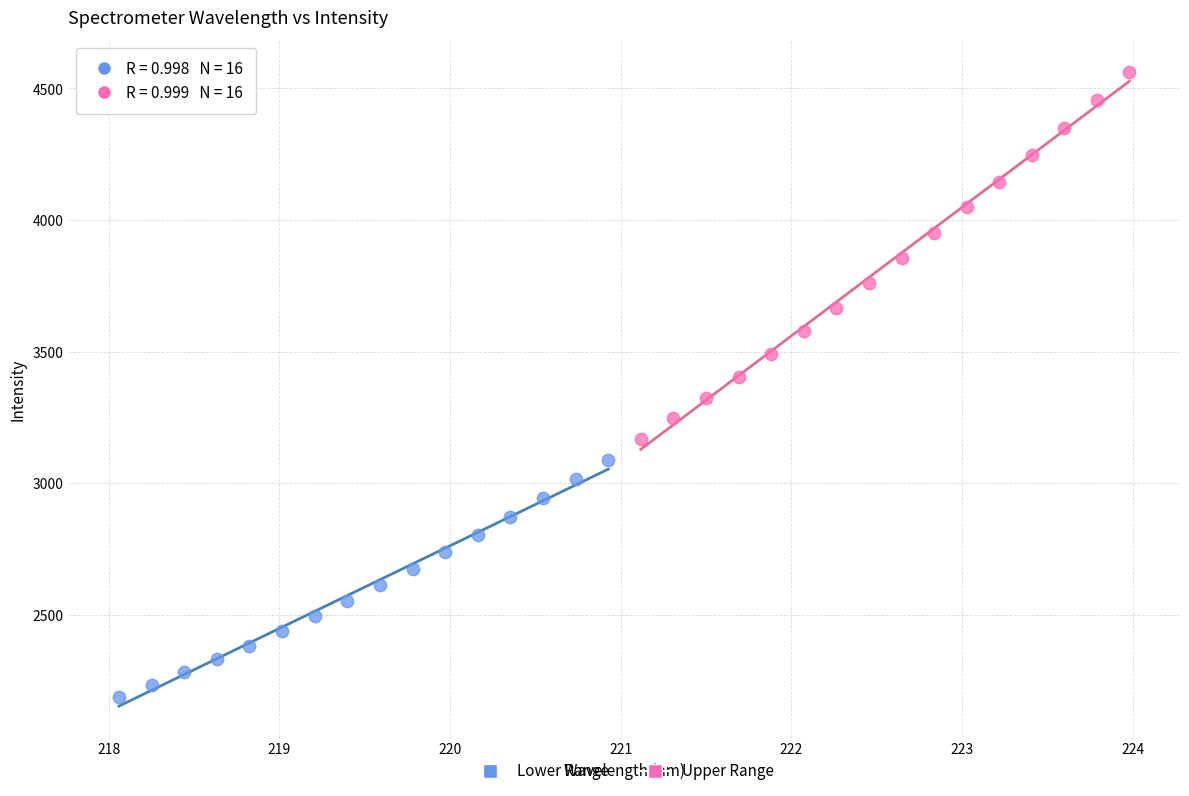

Which series reaches the minimum Y coordinate?

Lower Range